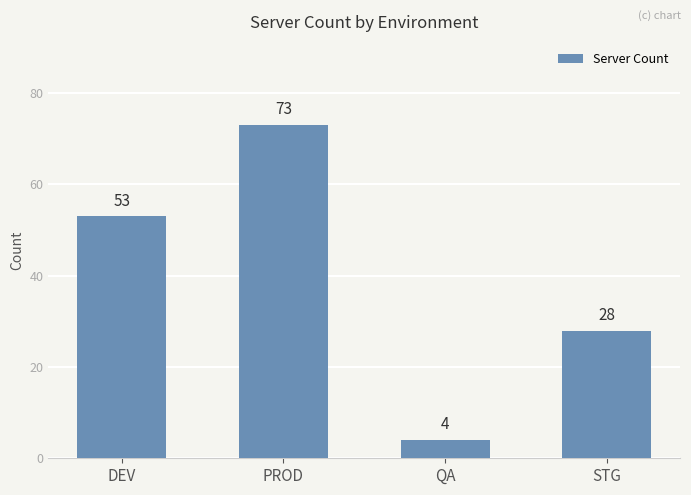

Are the bars horizontal?

No